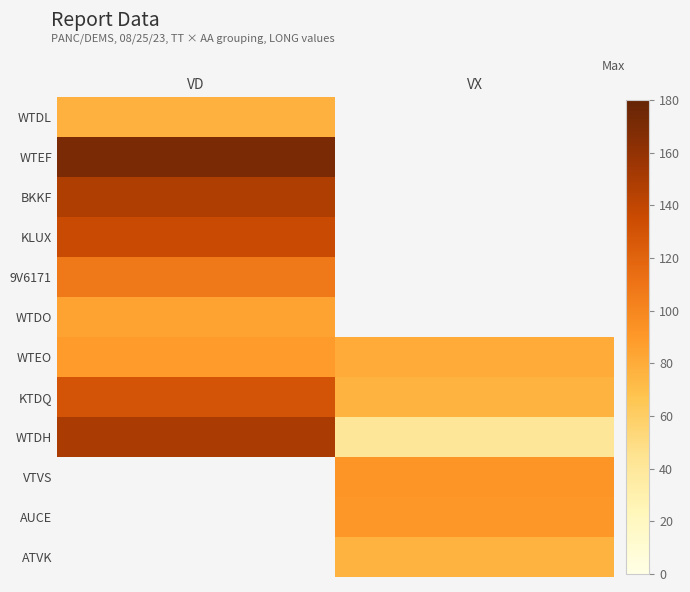

How many values in the WTEO series are below 88?

1